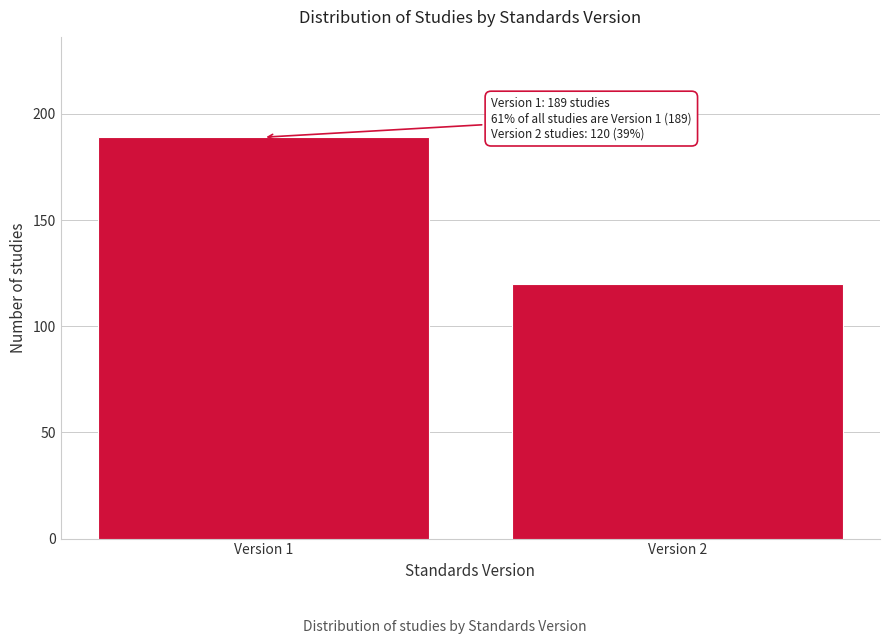

Reading left to right, transcribe all the data shown in this chart.

189	120